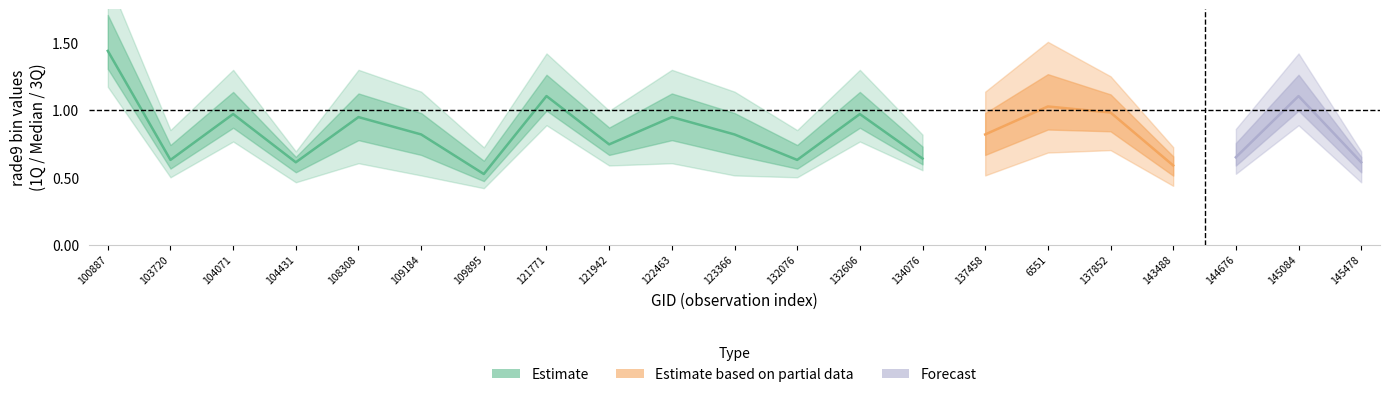

Where does the rade9_bin_3q series first go above 1?

100887